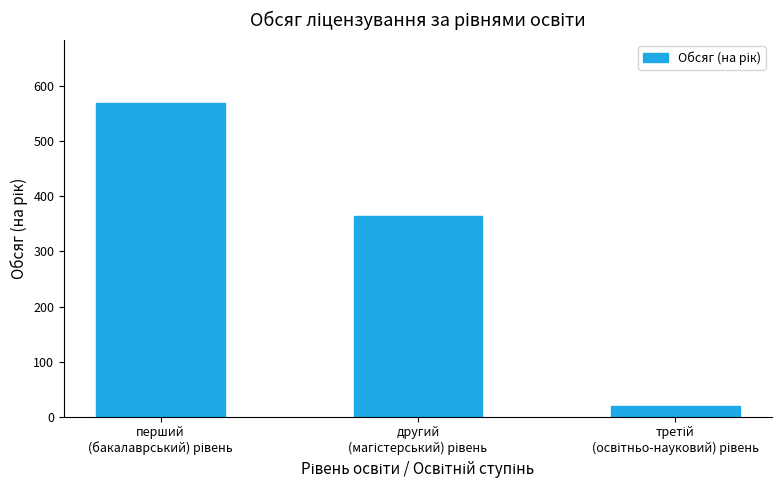

What is the smallest value displayed?

20